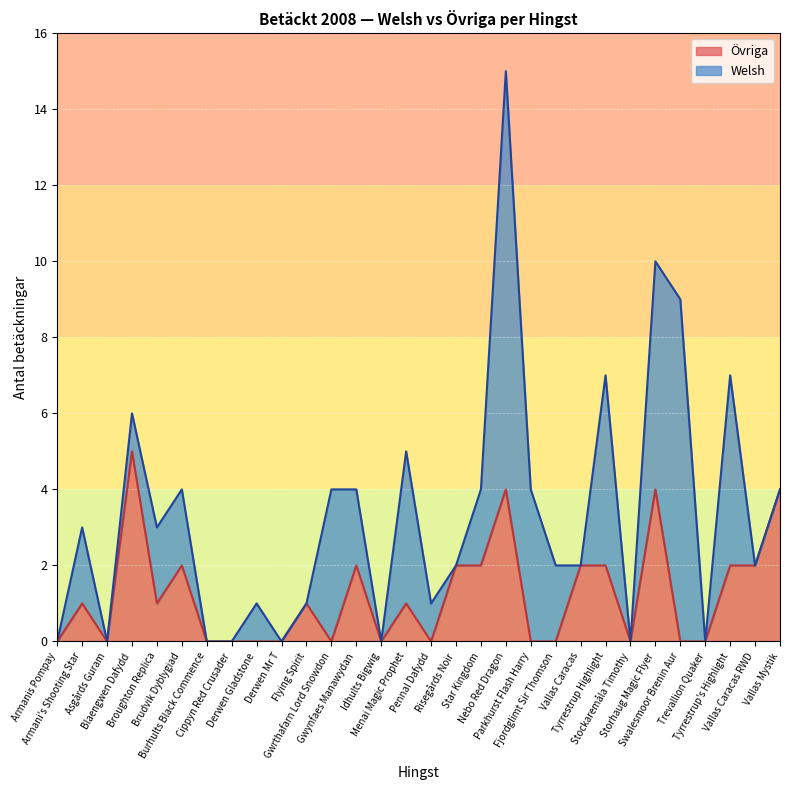

Does the chart display data point markers on the line(s)?

No